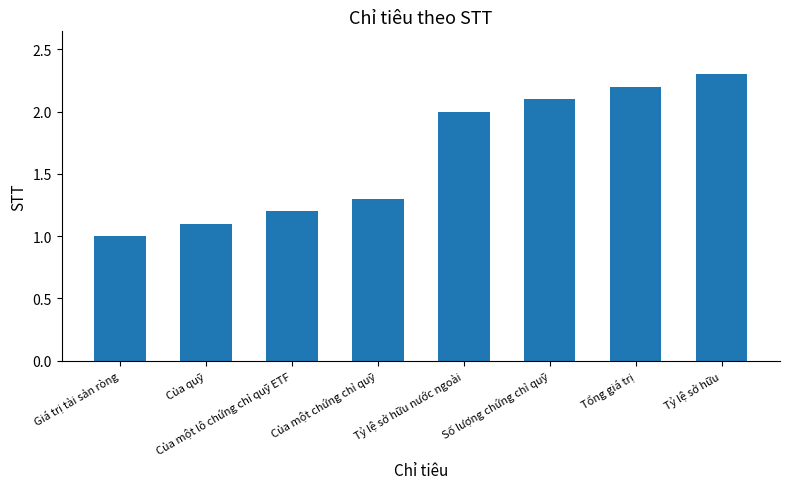

What position from the right is Của một chứng chỉ quỹ?

5